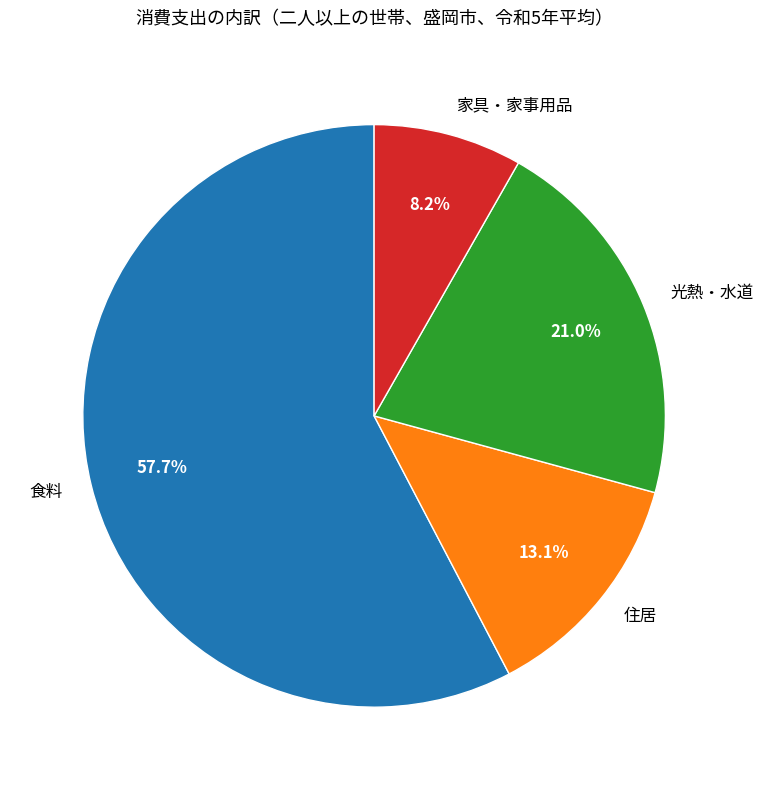

To the nearest percent, what percentage of the pie is 食料?

58%